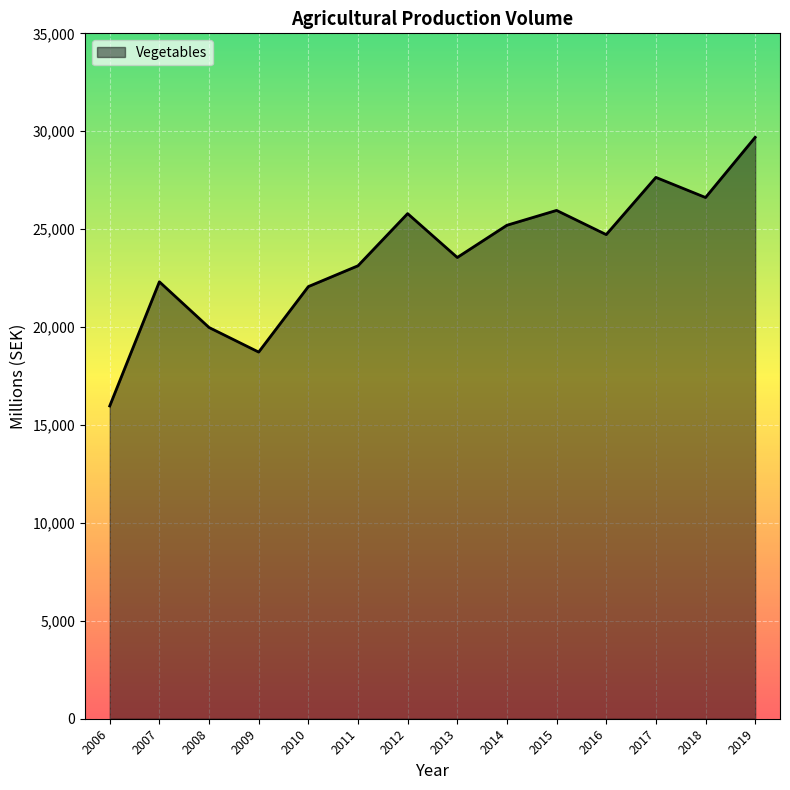

What is the greatest value displayed?

29689.6